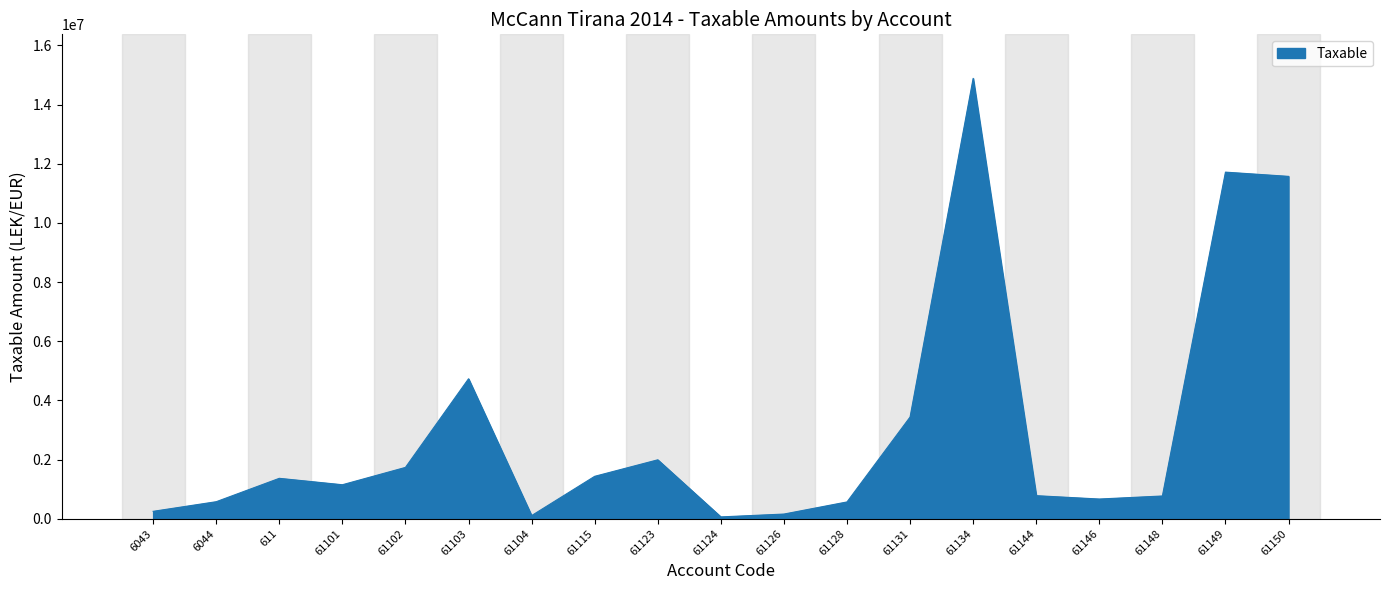

What is the maximum value shown in the chart?

14887859.8